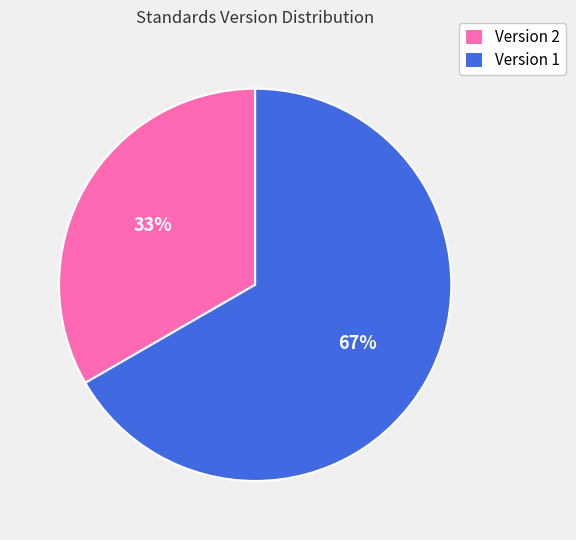

Which has a higher value, Version 2 or Version 1?

Version 1